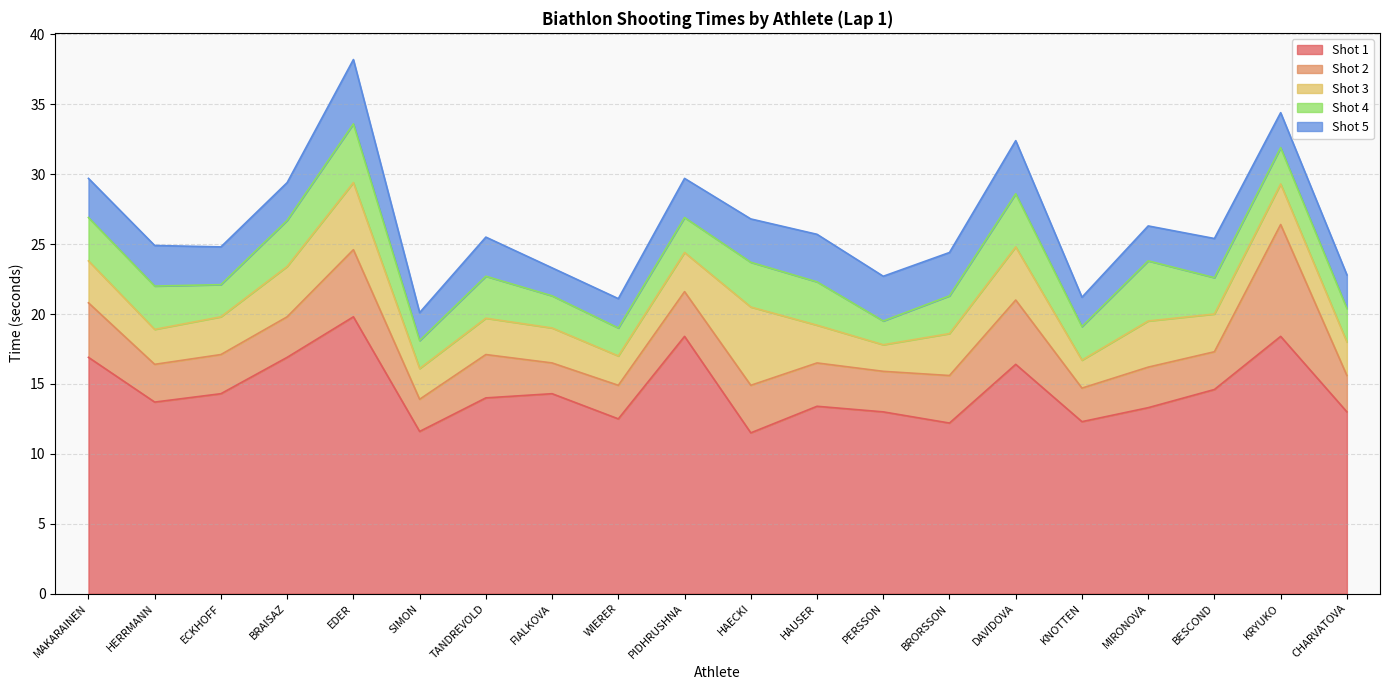

How many interior local valleys does the Shot 1 series have?

6